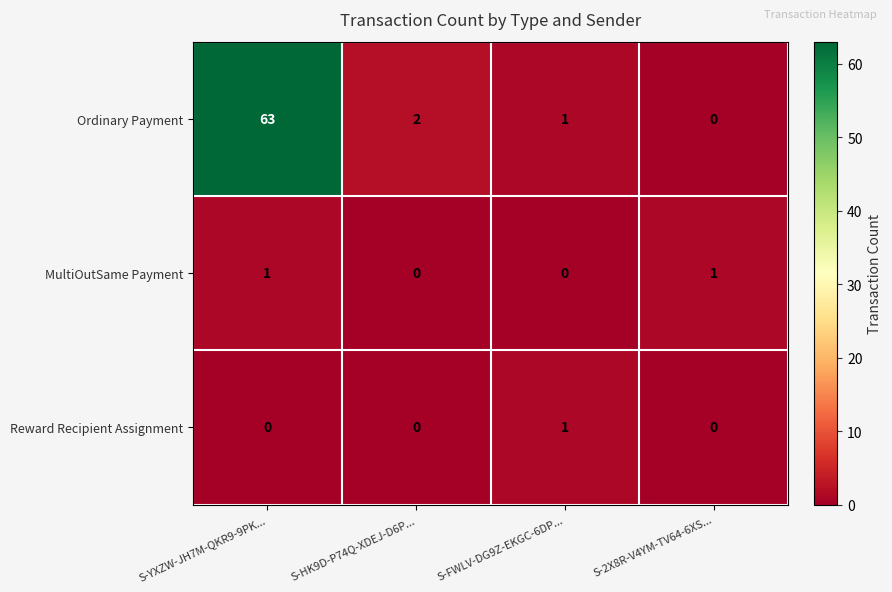

At which category is the sum across all series the highest?

S-YXZW-JH7M-QKR9-9PK...